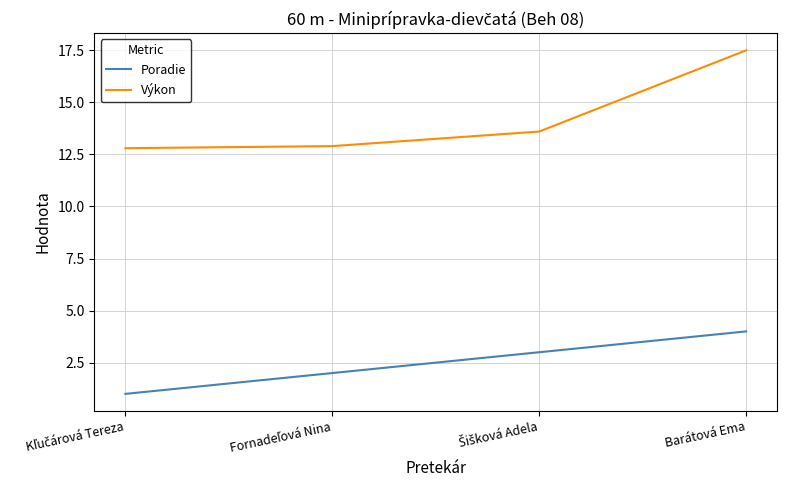

True or false: Výkon and Poradie cross at least once.

False